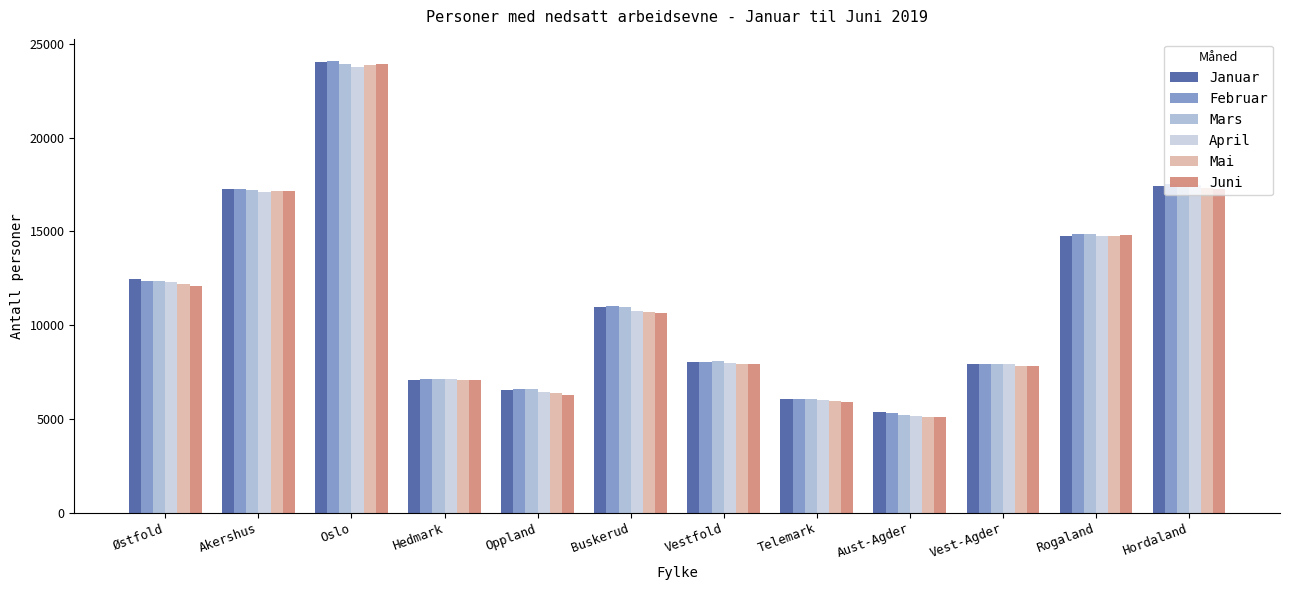

What is the difference between the maximum and minimum values in the Januar series?

18642